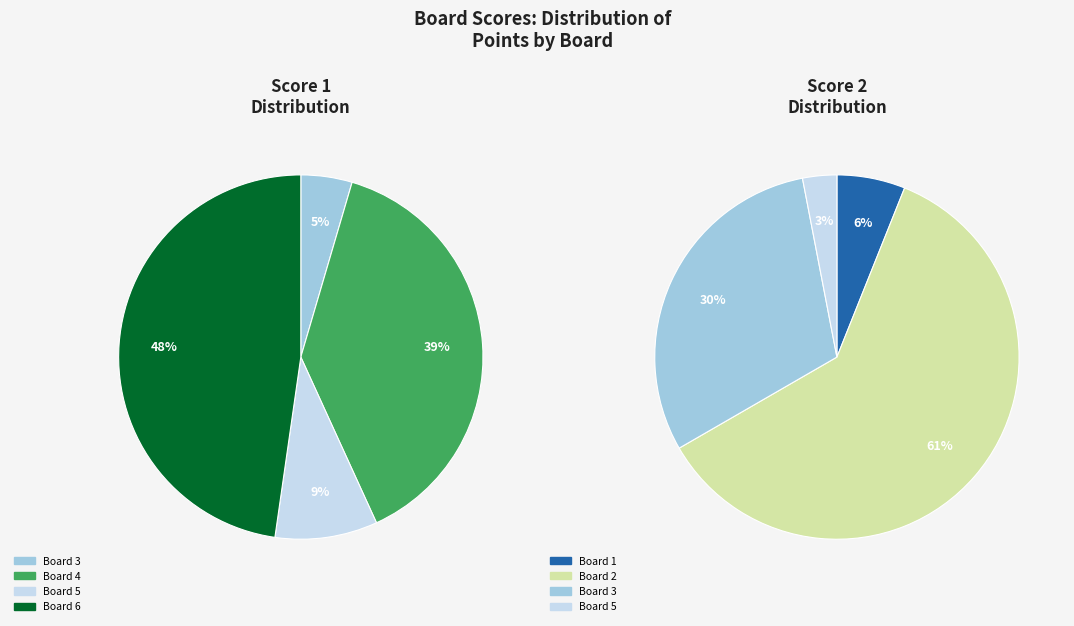

What percentage is the Board 4 slice, to the nearest percent?

39%